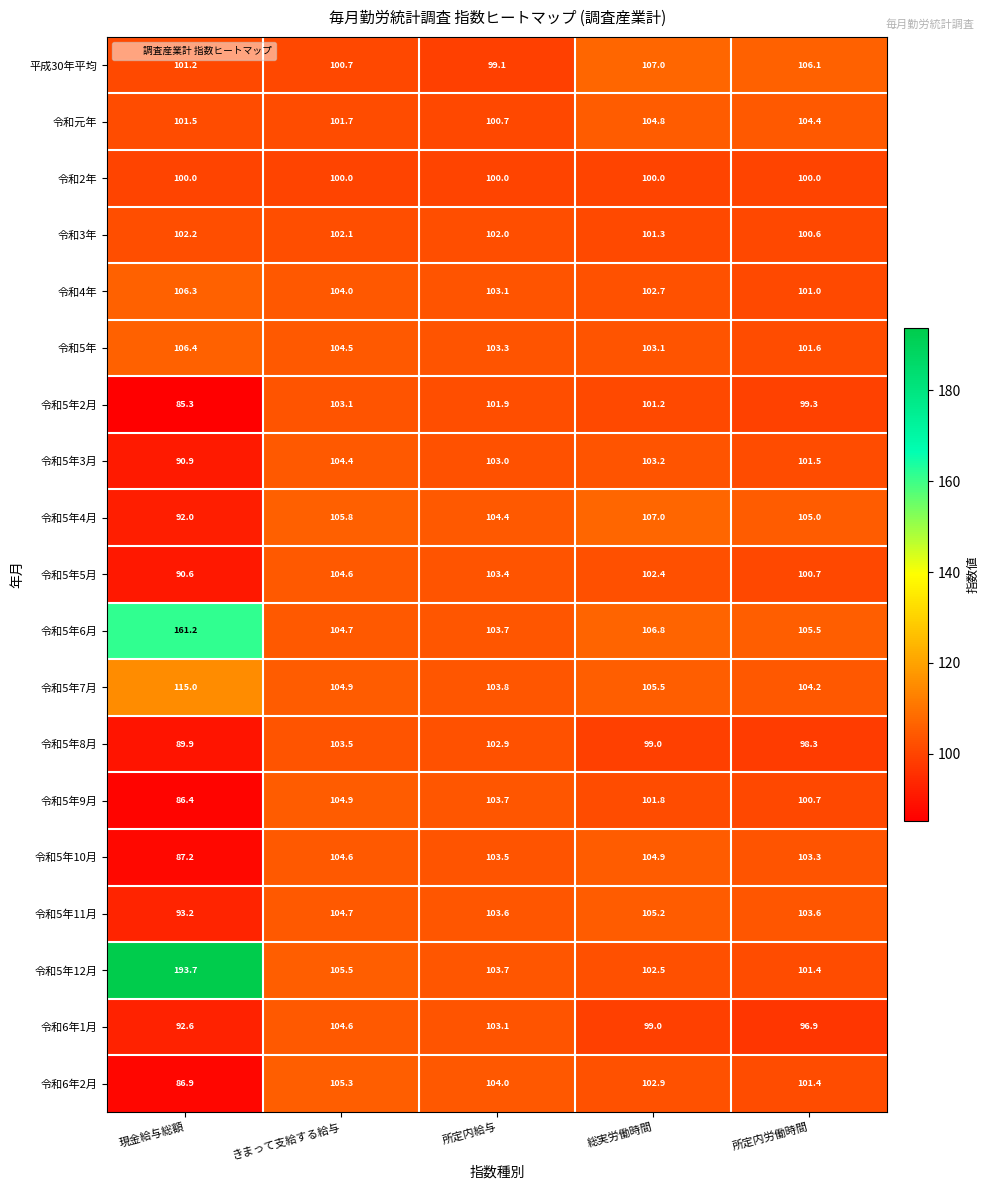

How many categories are shown in the chart?

5